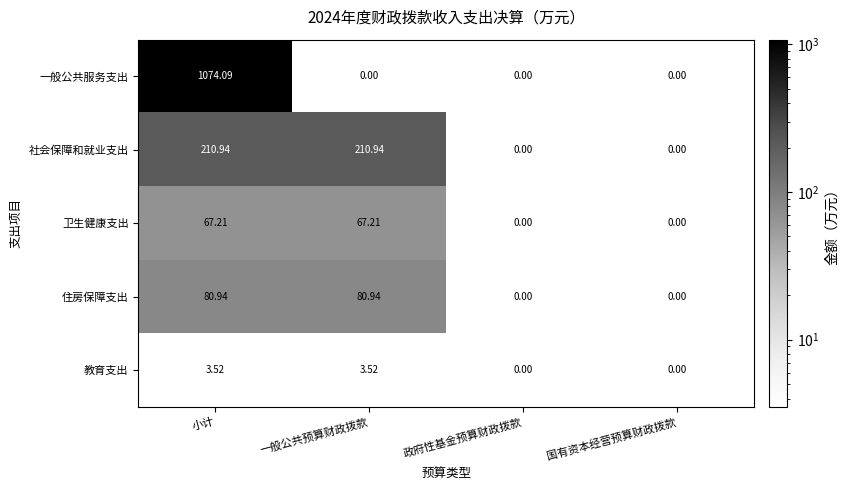

At which category does the chart reach its peak across all series?

小计